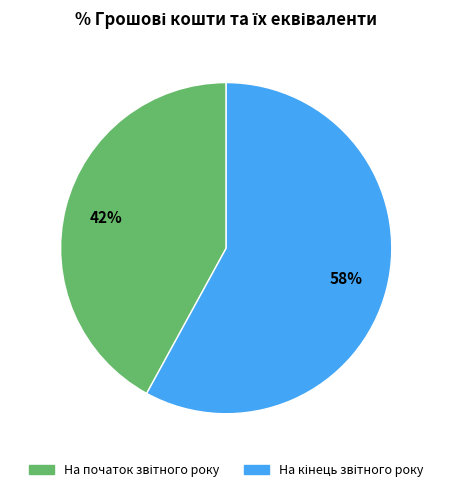

To the nearest percent, what is the average slice percentage?

50%